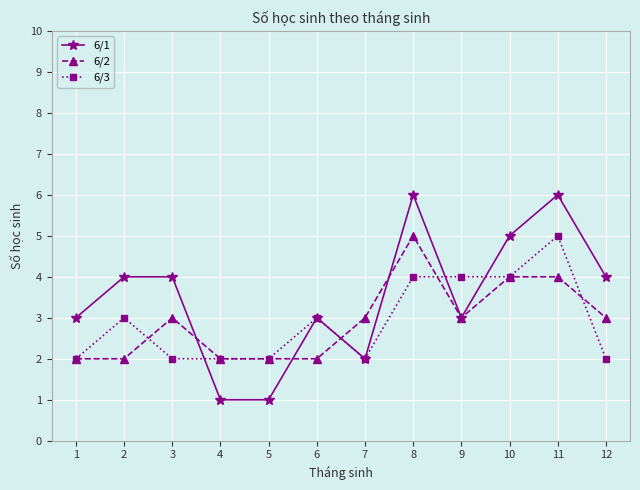

How many categories are shown in the chart?

12